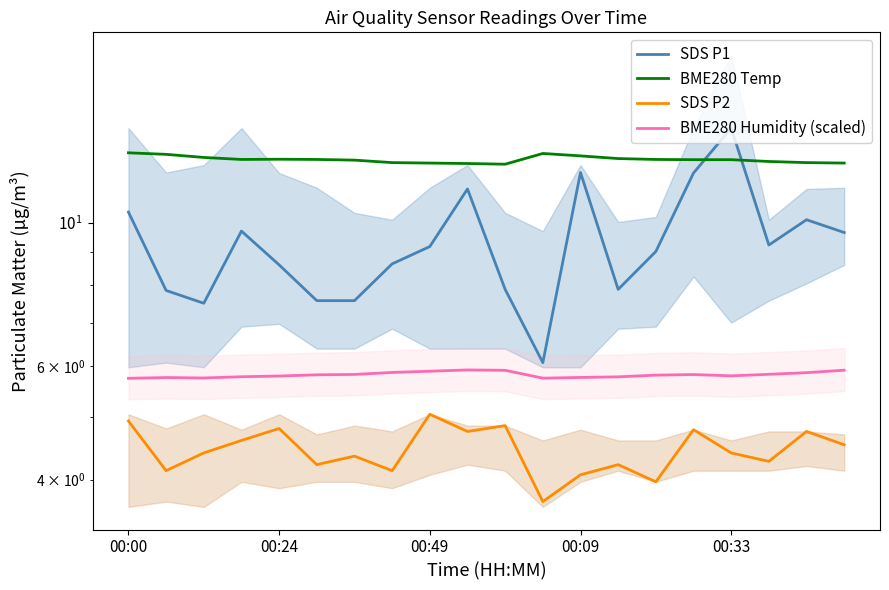

List the series in order of their overall mean, highest first.

BME280 Temp, SDS P1, BME280 Humidity (scaled), SDS P2